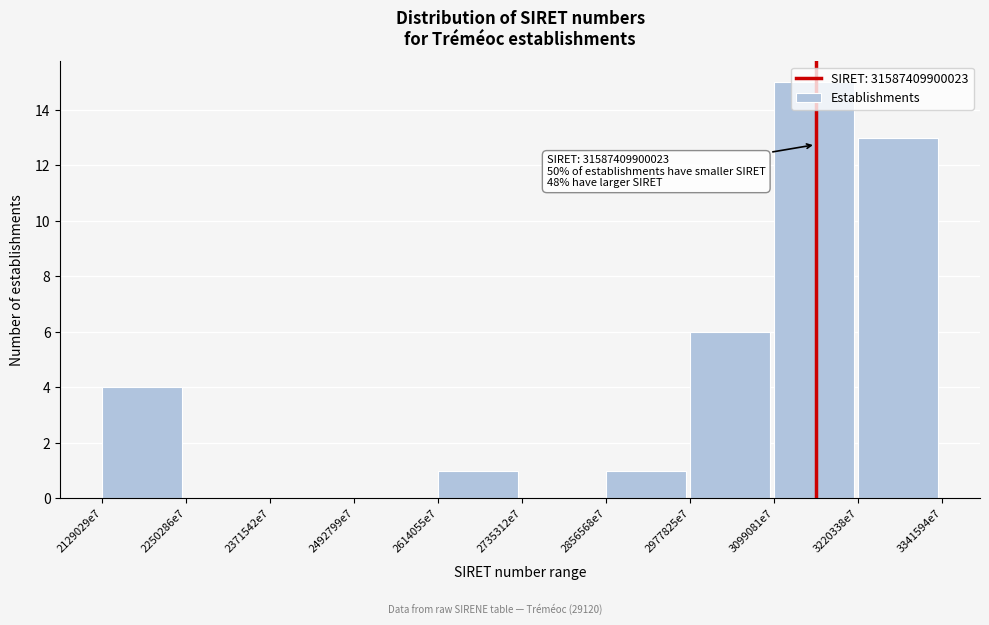

What is the maximum value shown in the chart?

15